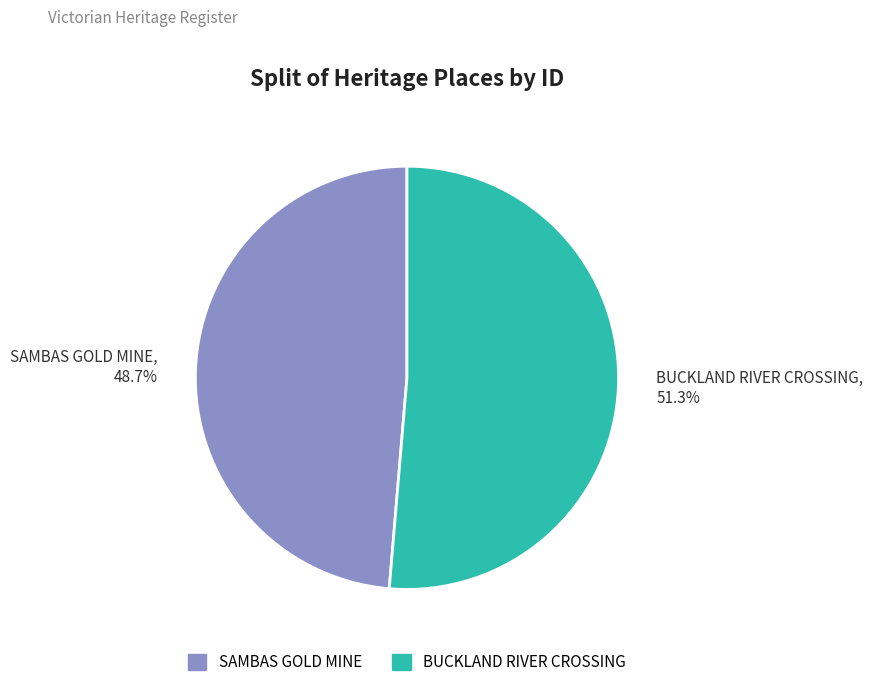

Which has a higher value, SAMBAS GOLD MINE or BUCKLAND RIVER CROSSING?

BUCKLAND RIVER CROSSING